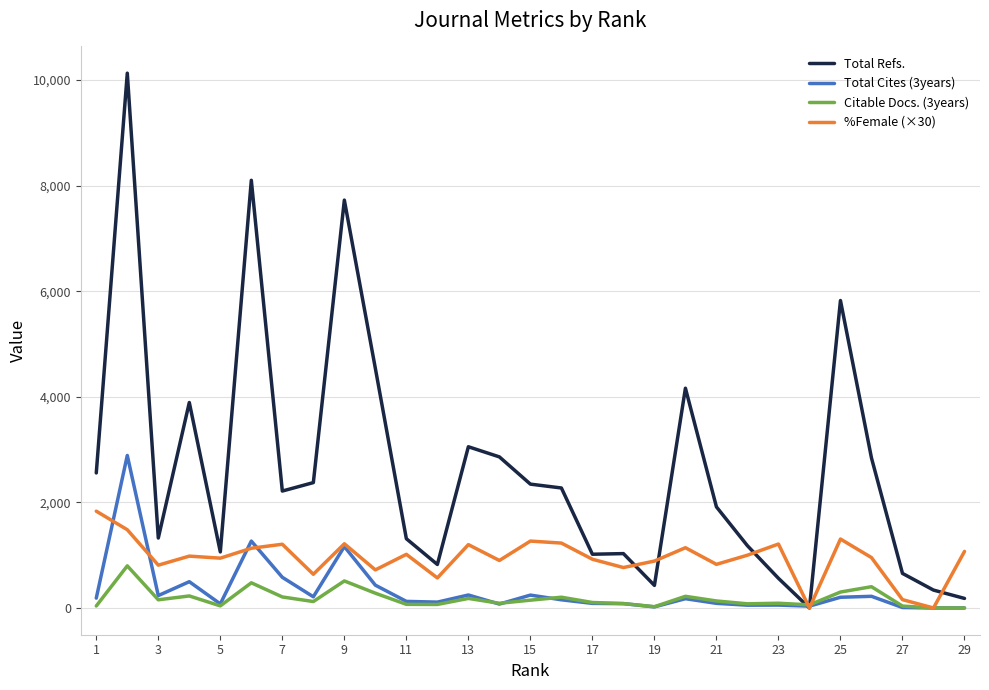

Which series has the widest spread of values?

Total Refs.